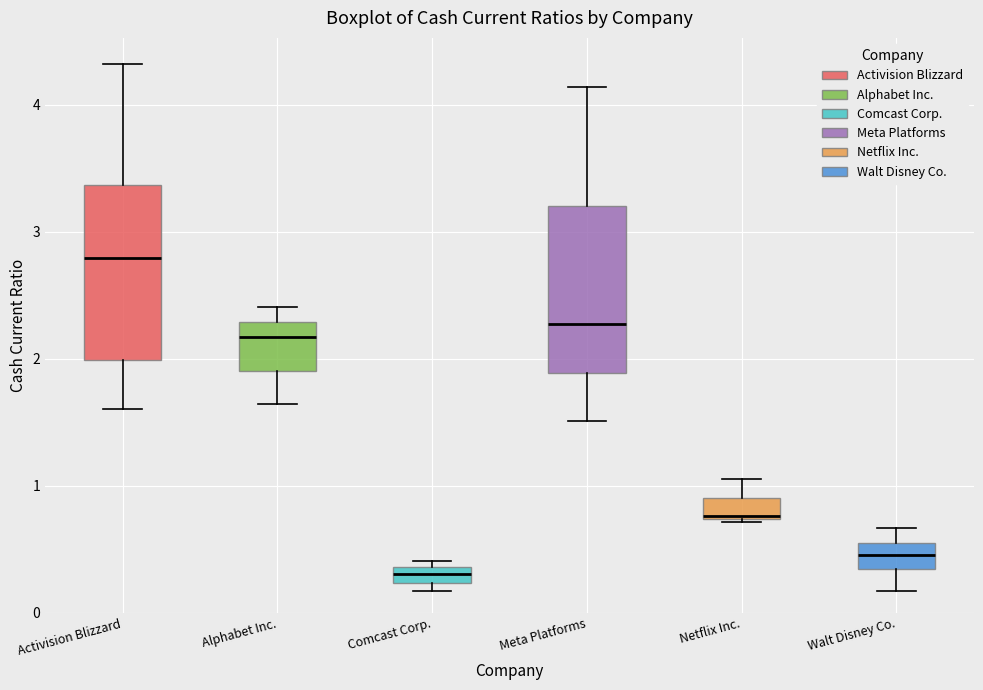

Which box has the highest median line?

Activision Blizzard